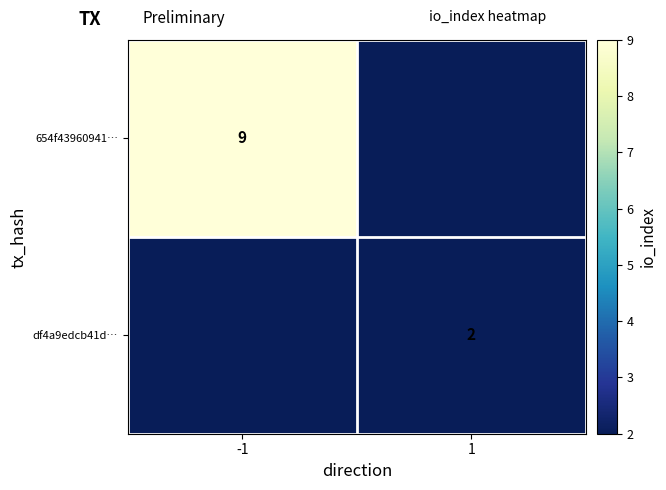

Is it true that 654f43960941… equals 9 at -1?

True